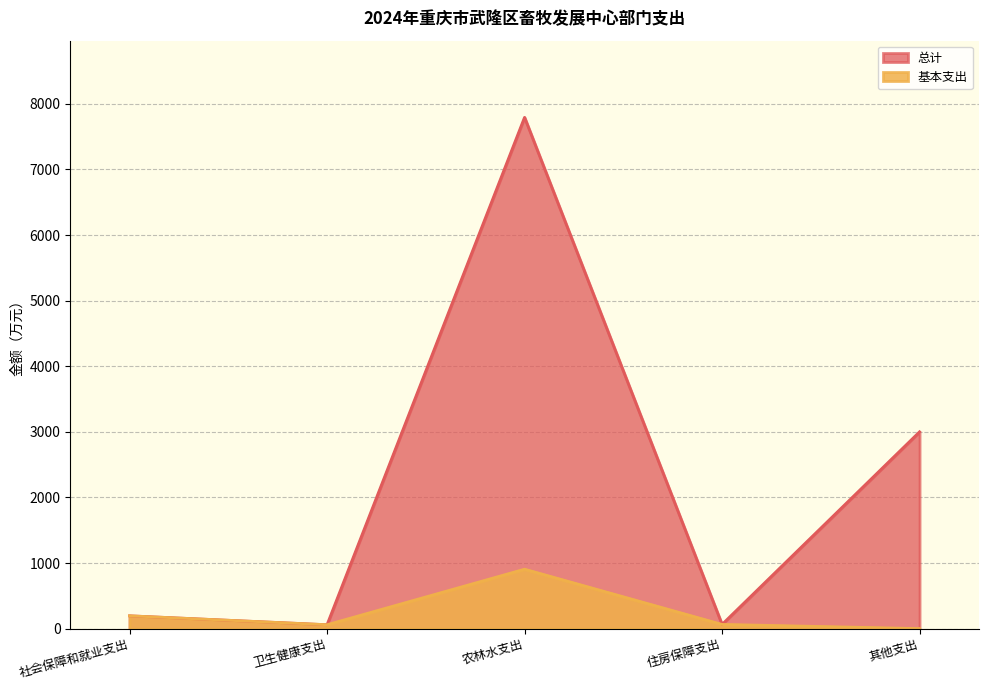

What is the label of the 2nd point from the right?

住房保障支出